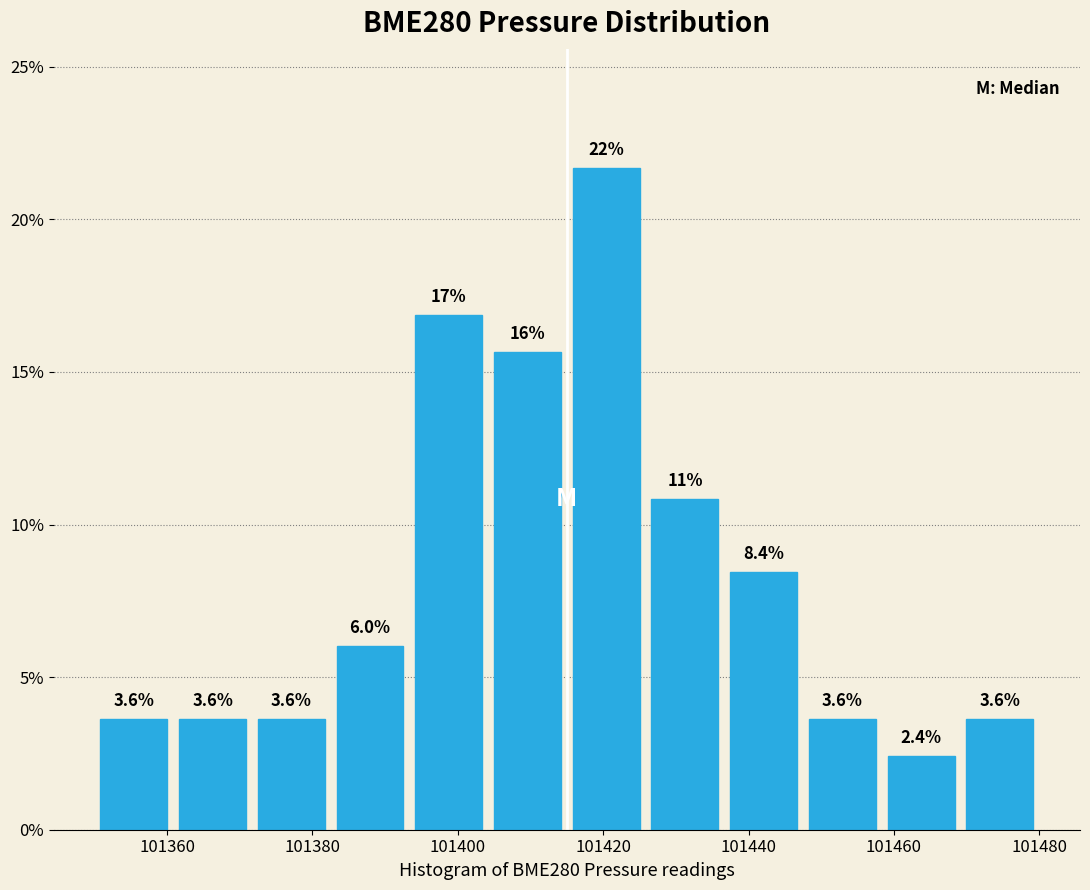

Over which range of the x-axis is the bar tallest?

101416 to 101426